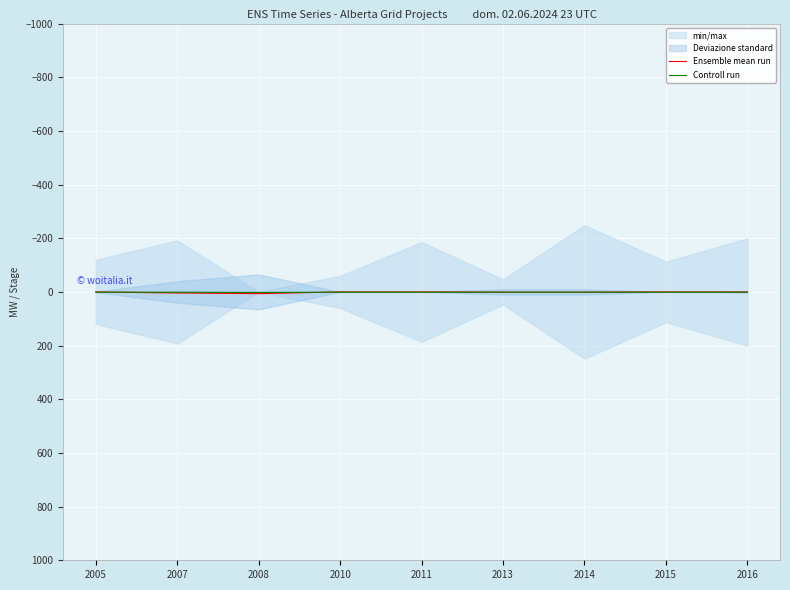

What is the value of the Controll run point at the 8th from the left?

1.0